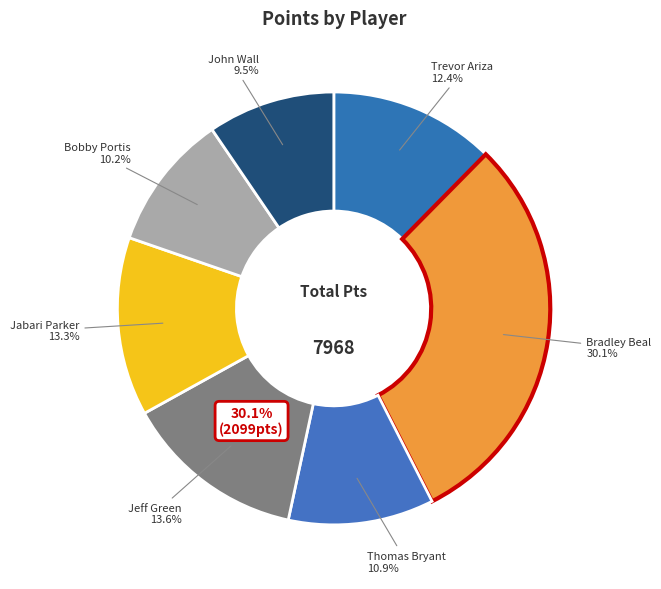

Which slice is the smallest?

John Wall